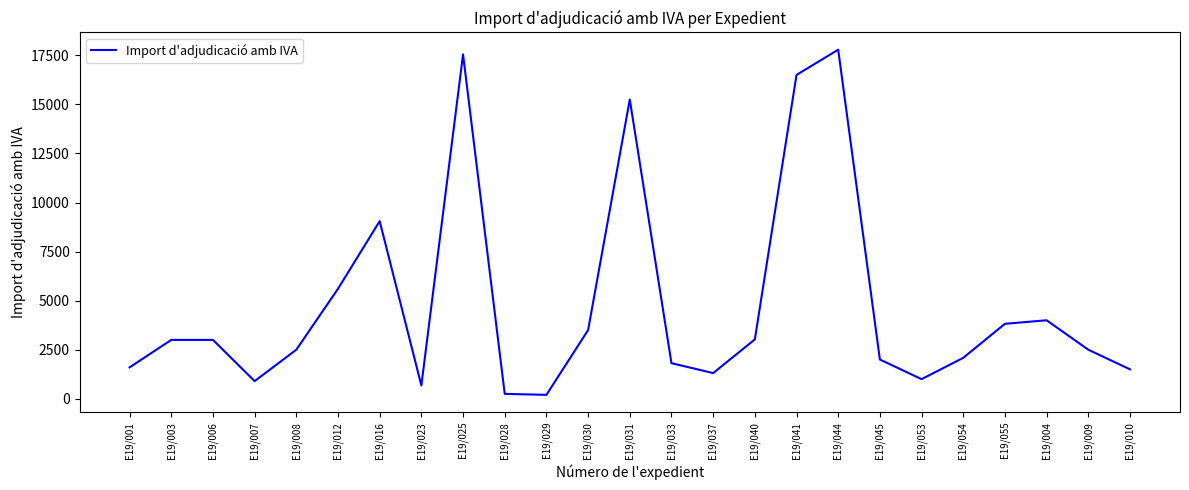

Count the number of data series in this chart.

1